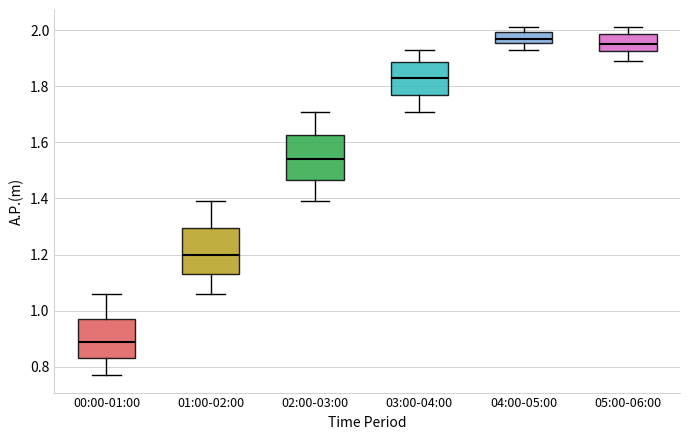

Which box has the highest median line?

04:00-05:00